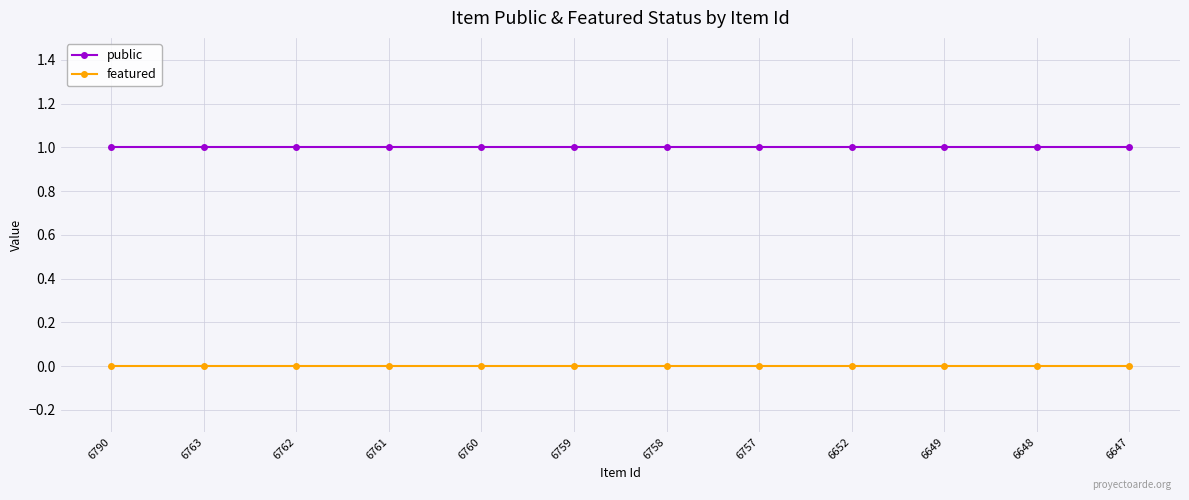

Rank the series by their average value, from lowest to highest.

featured, public